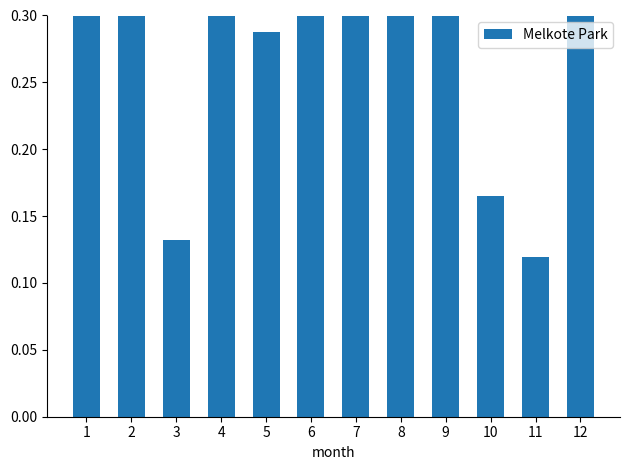

How many bars are there in total?

12